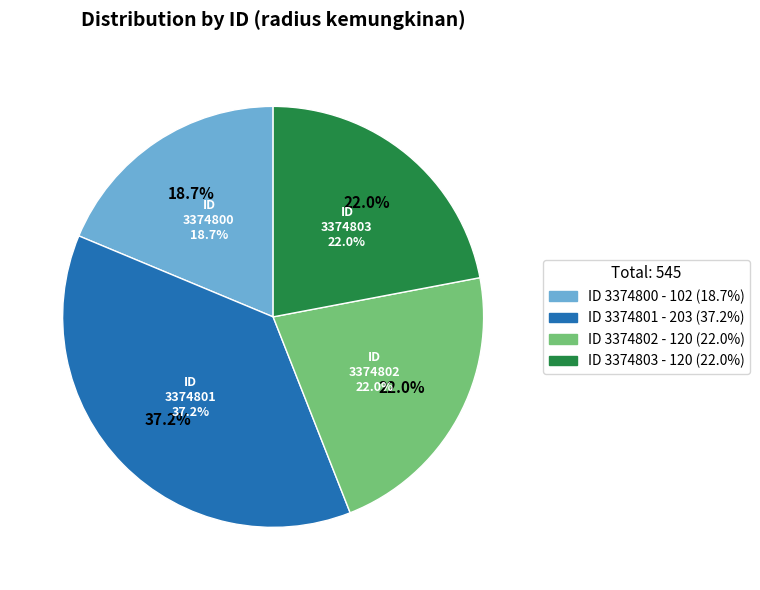

Does 3374803 account for over 50% of the chart?

No